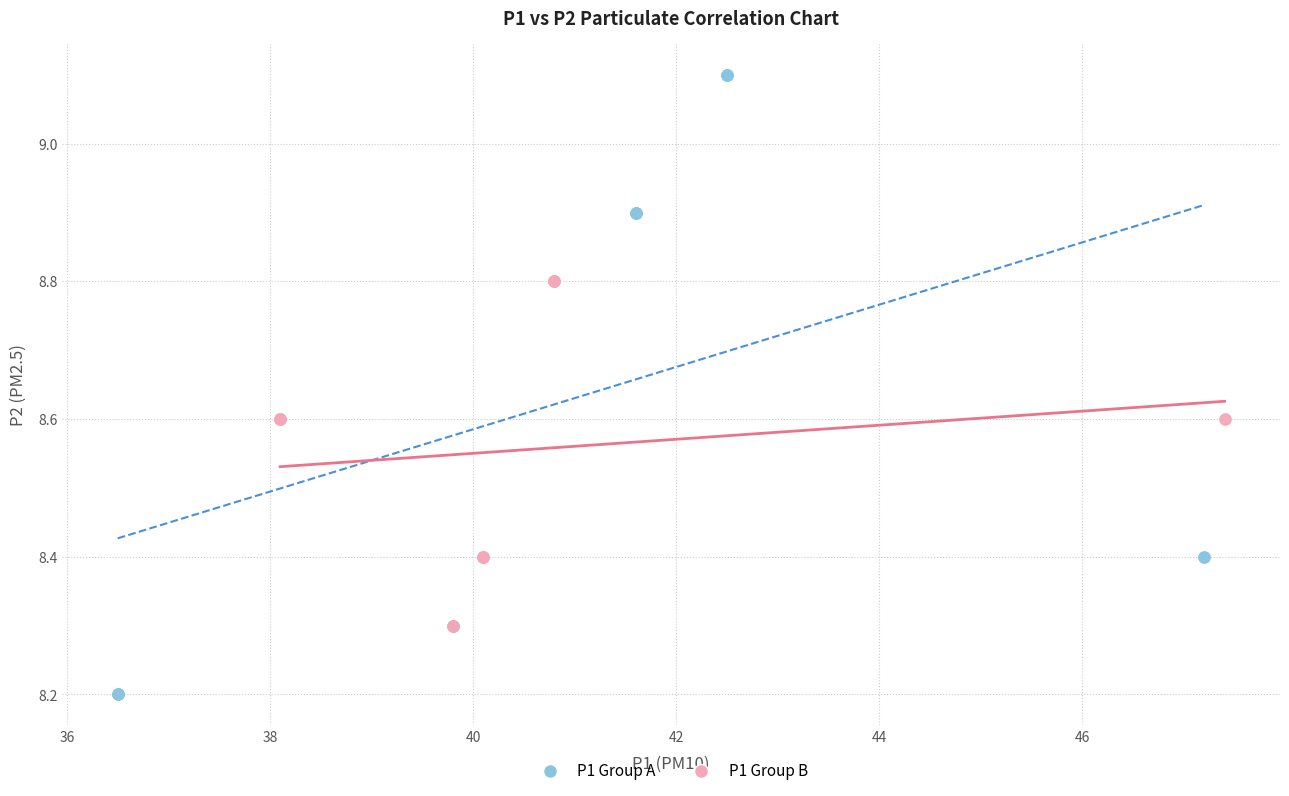

Which series contains the highest Y value?

P1 Group A